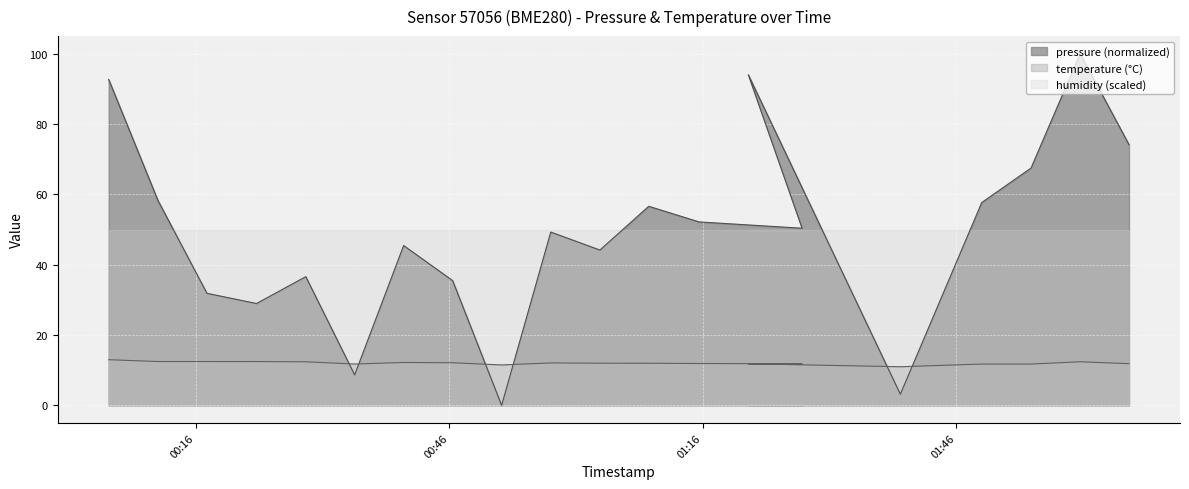

At which category does temperature reach its first local valley?

2023-05-23T00:34:47